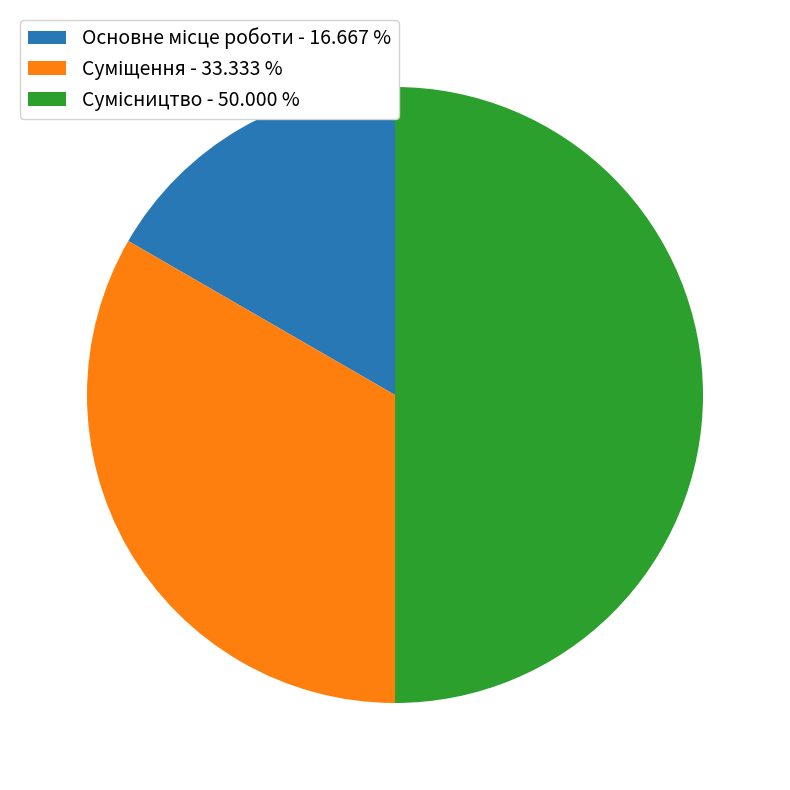

Is there any slice that represents more than half of the pie?

No